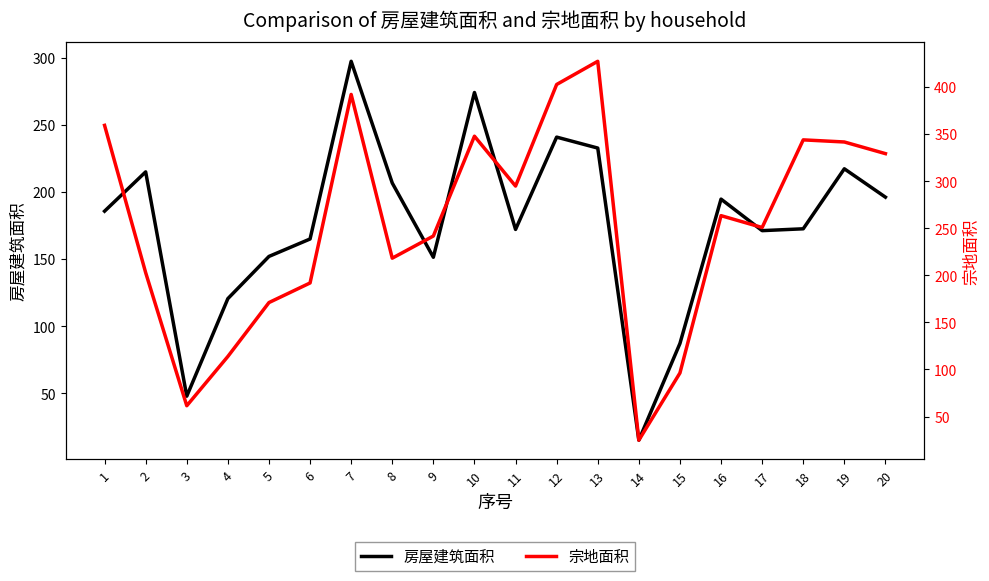

How many lines are shown in the chart?

2